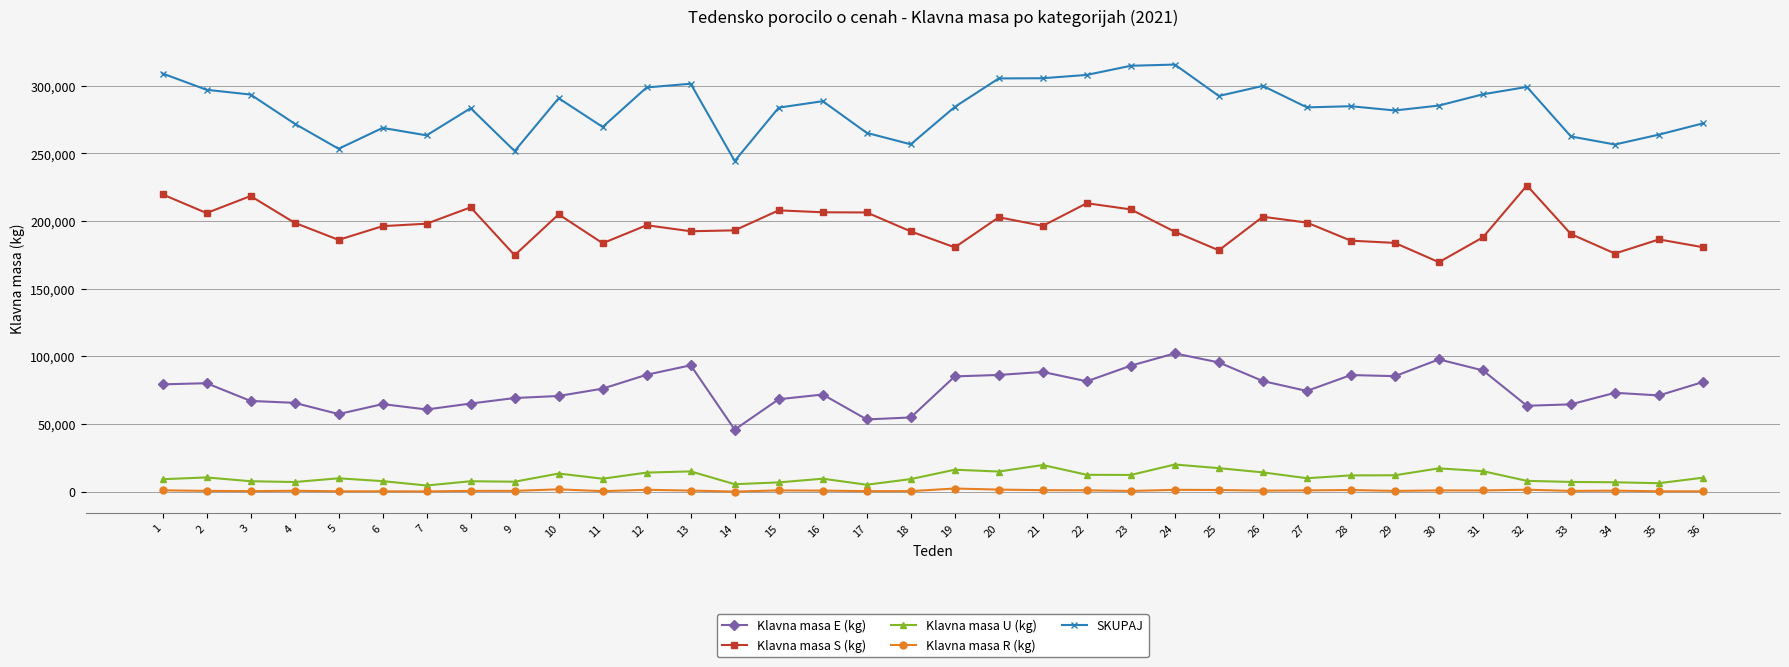

Which series has the largest total across all categories?

SKUPAJ